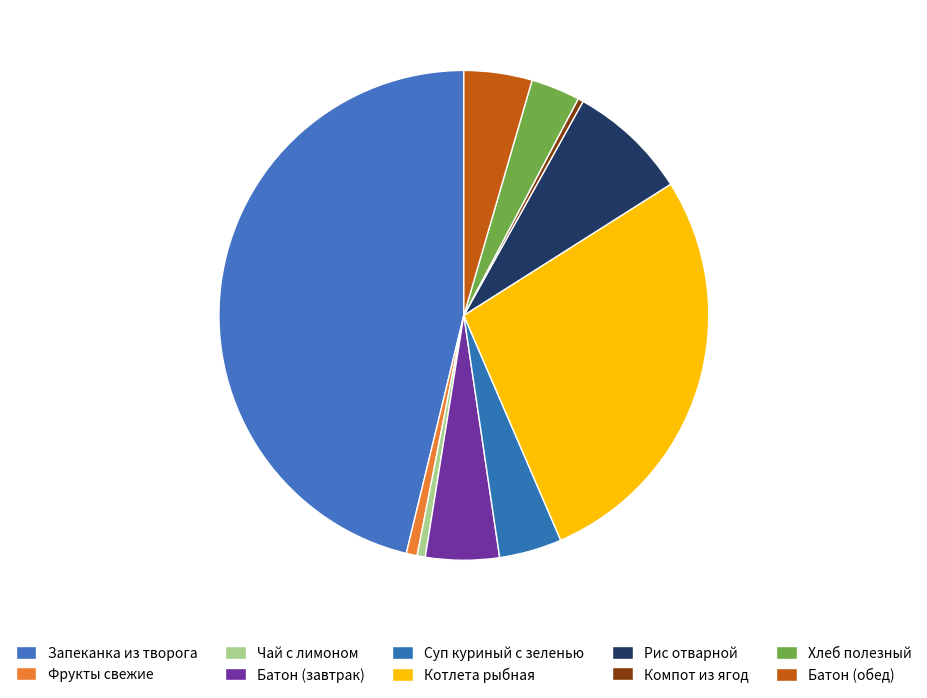

What is the change in value from Чай с лимоном to Рис отварной?

+4.1